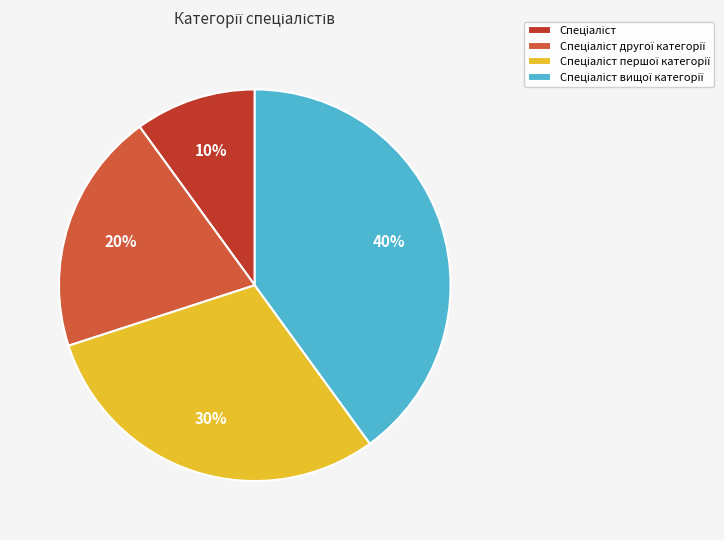

How many slices are in this pie chart?

4